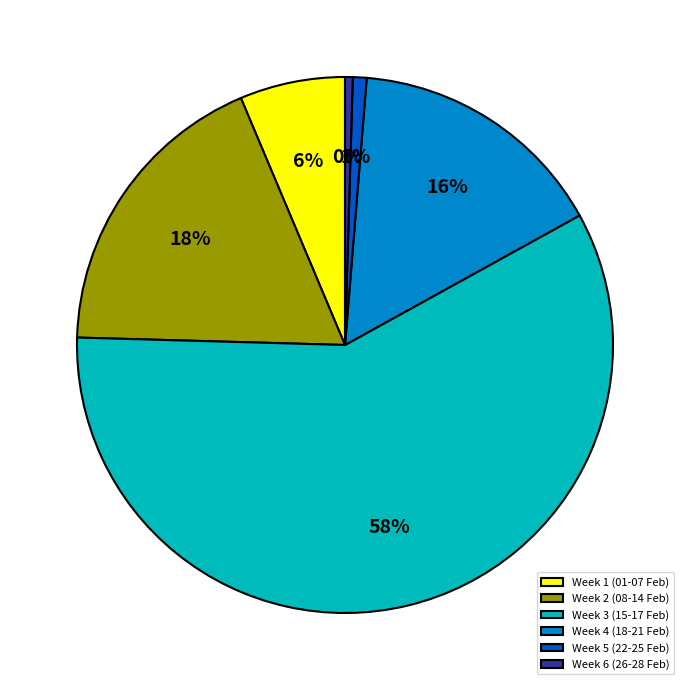

How many segments does this pie chart have?

6